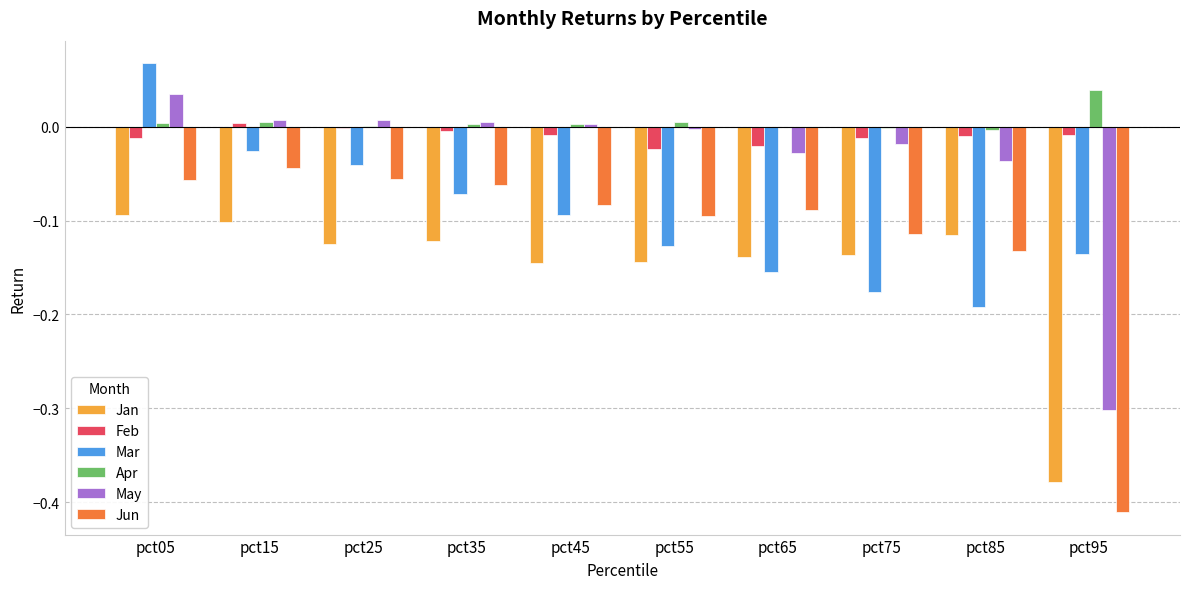

What is the sum of all May values?

-0.3